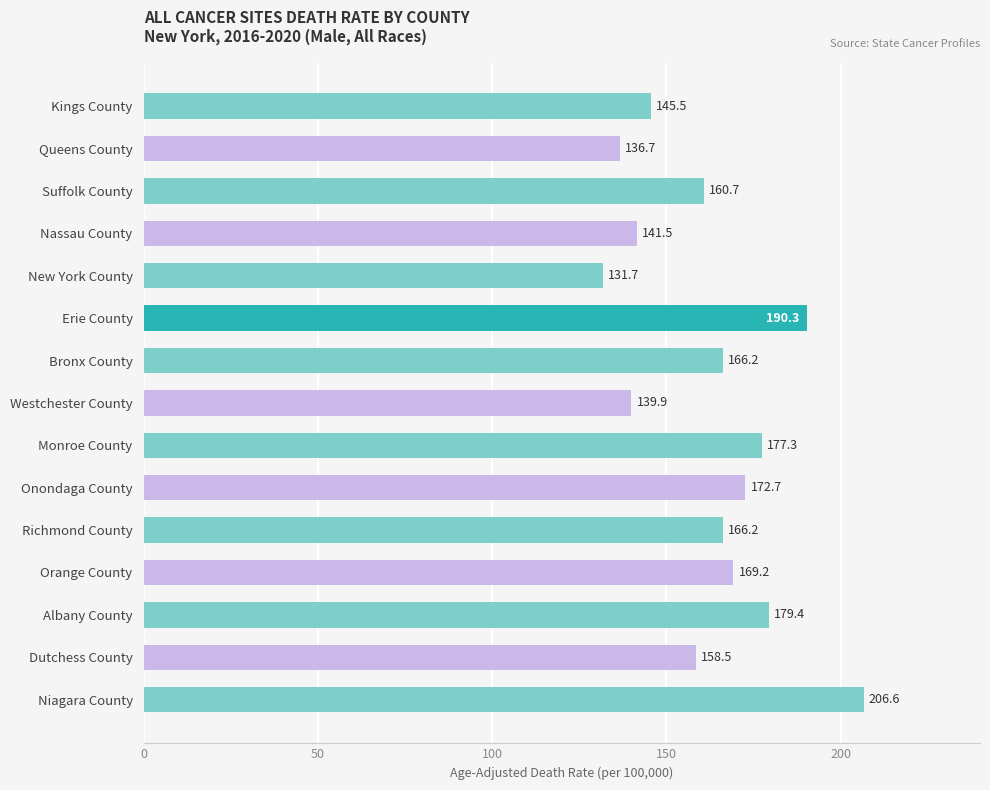

At which category does the chart reach its minimum across all series?

New York County